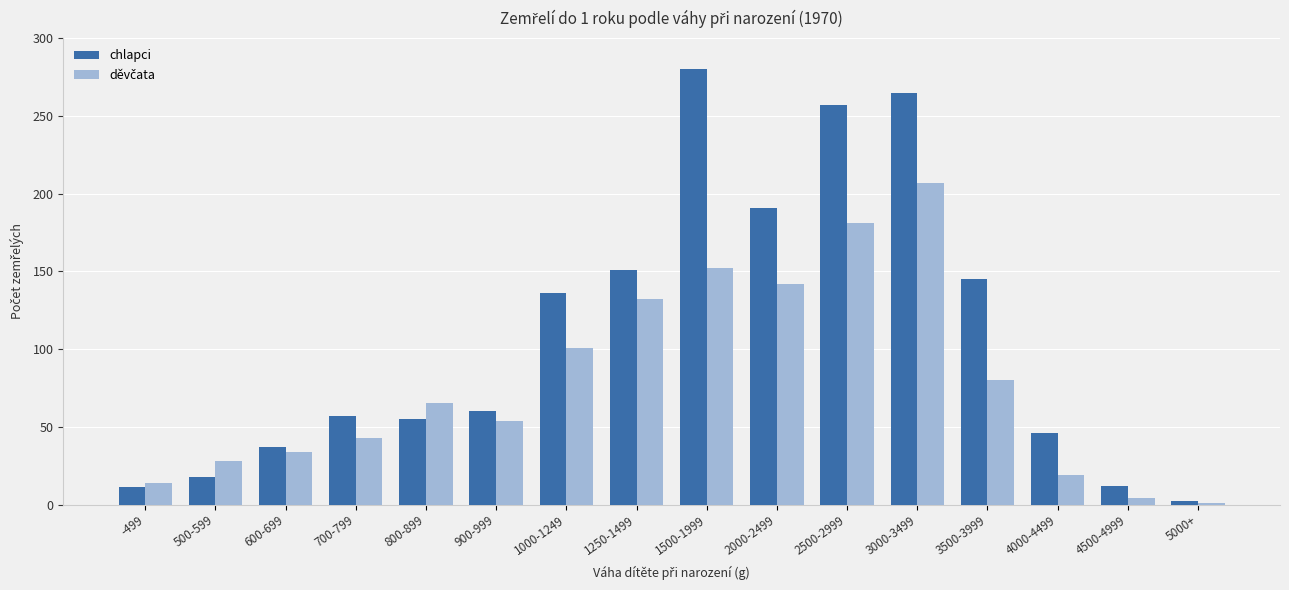

How many series are shown in this chart?

2